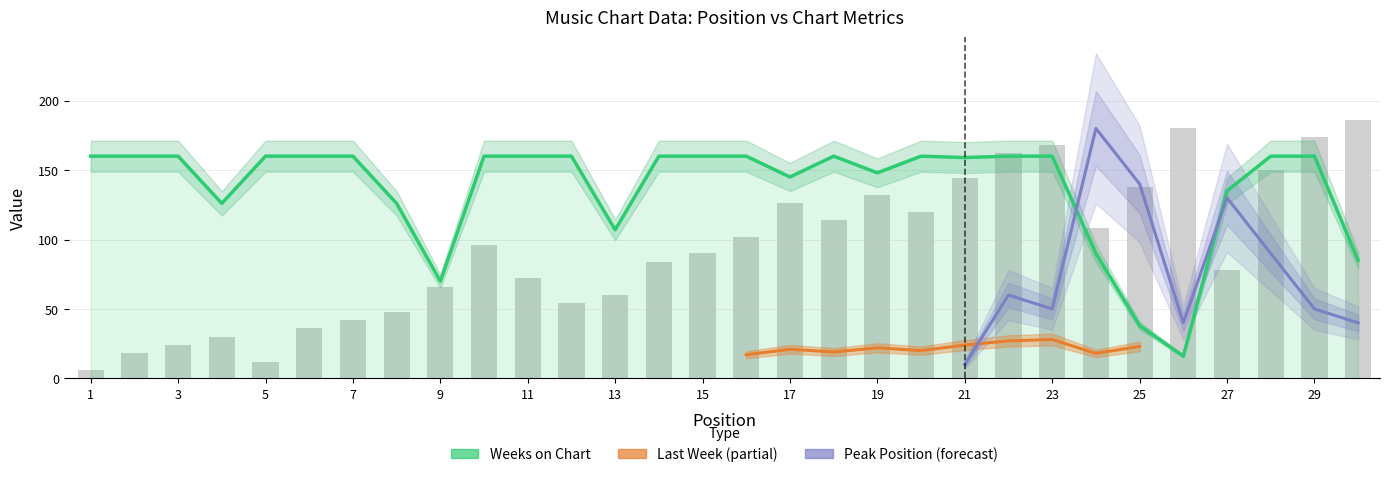

What is the difference between the maximum and second lowest values in the Weeks on Chart series?

122